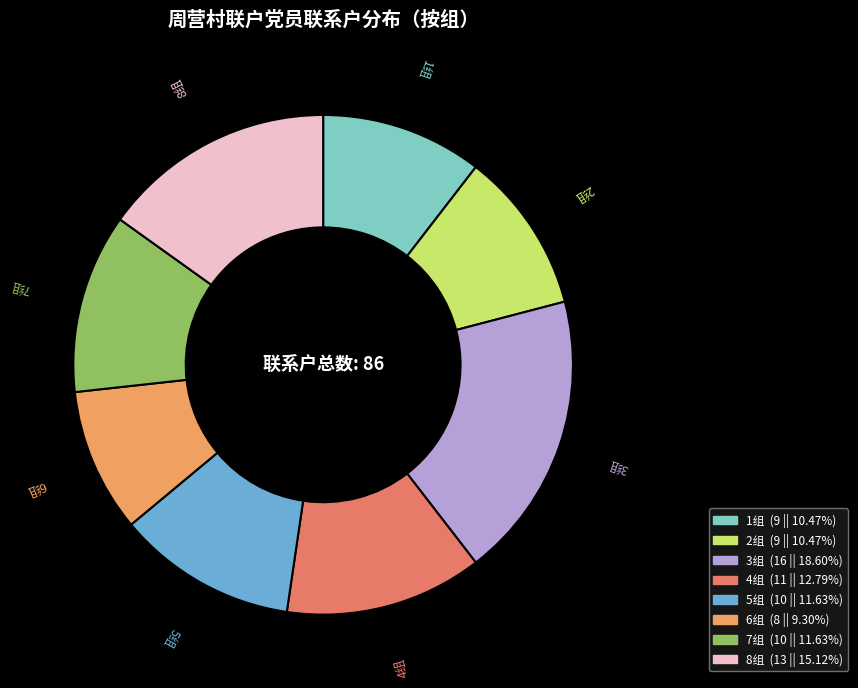

Count the number of slices in the pie.

8